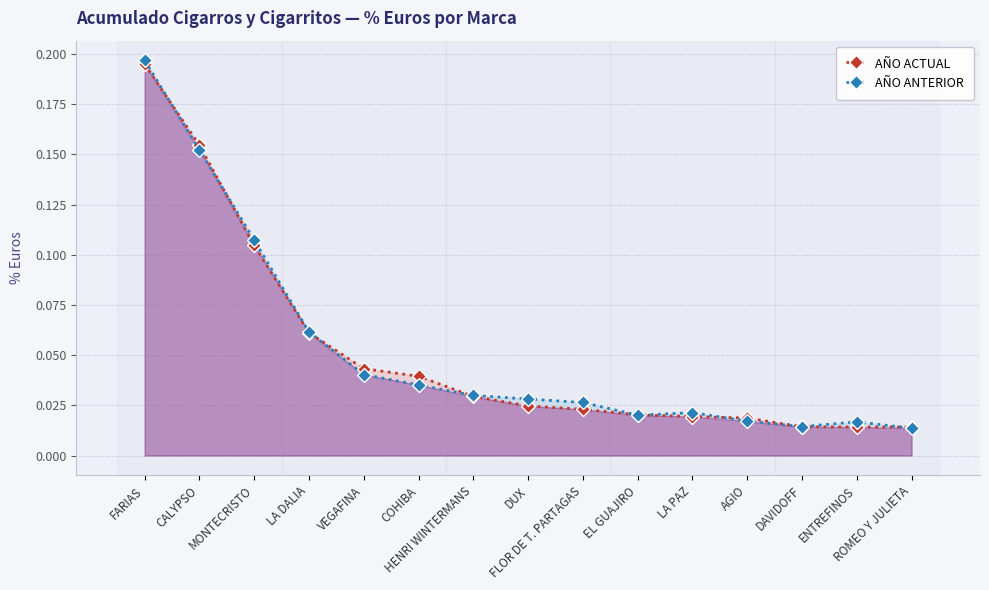

How many lines are shown in the chart?

2